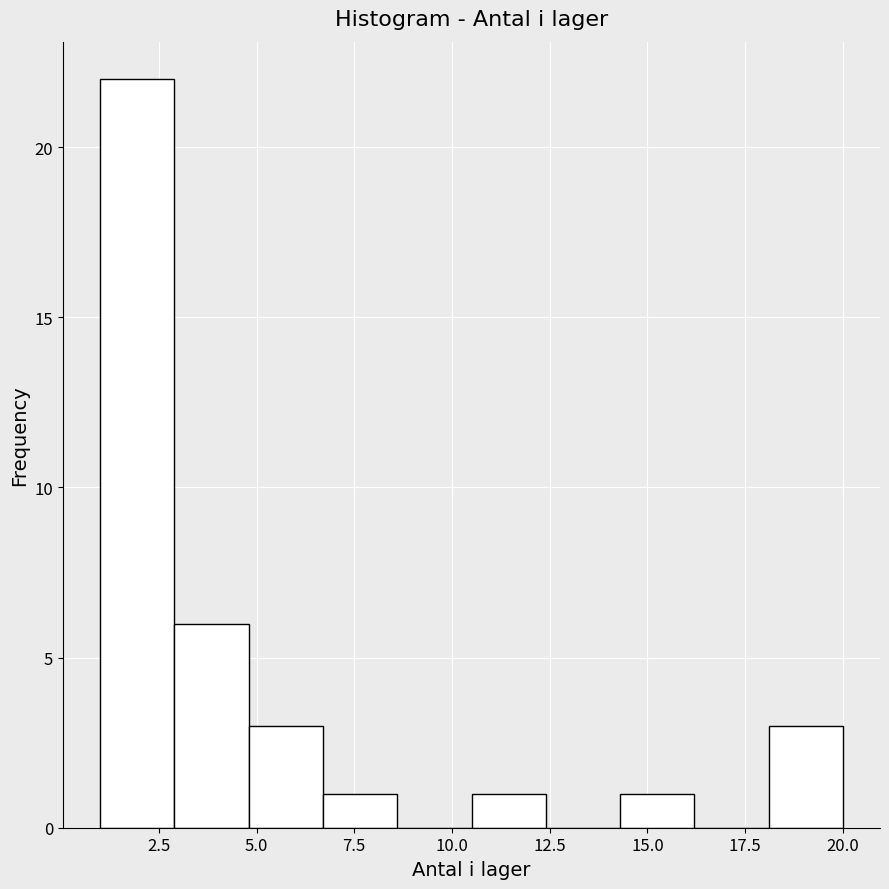

Around what value on the x-axis is the tallest bar? Give the approximate position of its centre, as read against the axis.

2.0